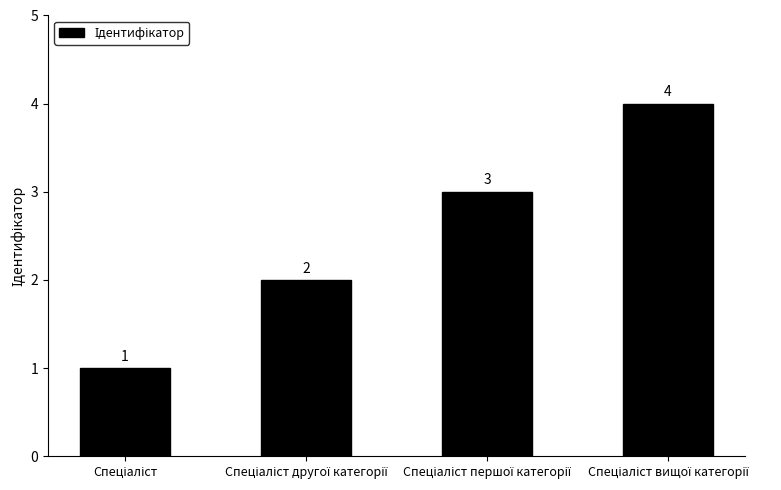

What is the maximum value shown in the chart?

4